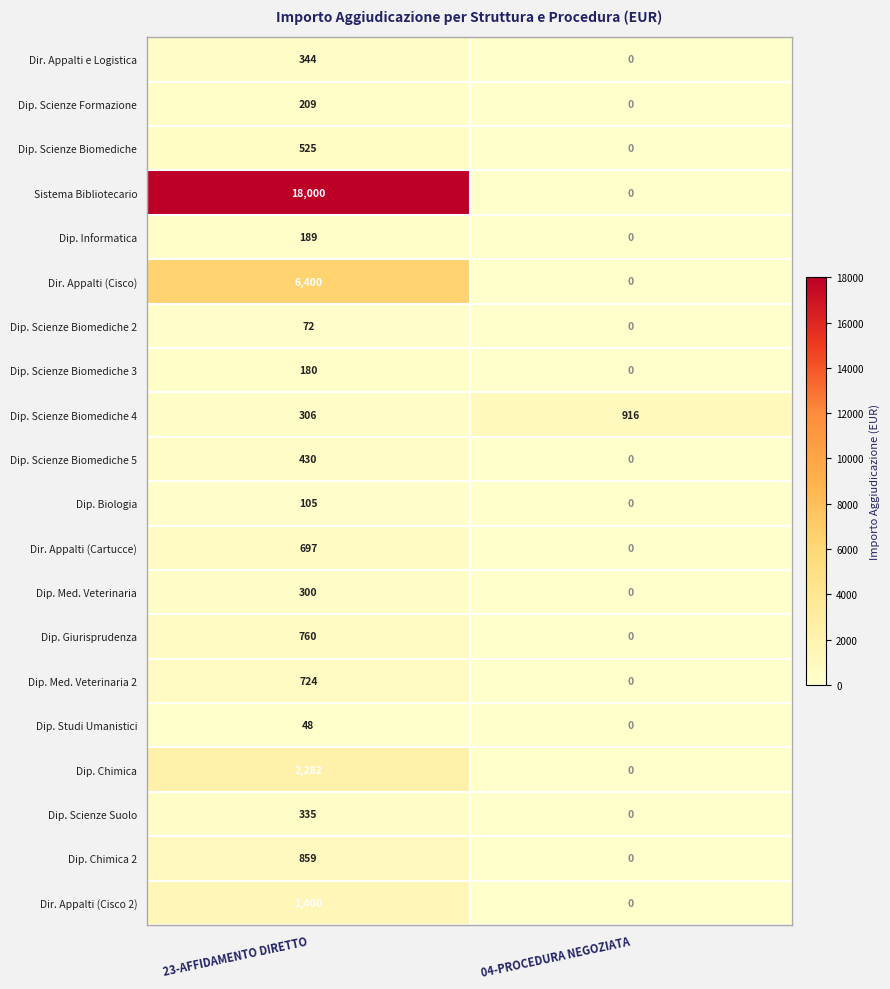

Rank the series at 23-AFFIDAMENTO DIRETTO from lowest to highest value.

Dip. Studi Umanistici, Dip. Scienze Biomediche 2, Dip. Biologia, Dip. Scienze Biomediche 3, Dip. Informatica, Dip. Scienze Formazione, Dip. Med. Veterinaria, Dip. Scienze Biomediche 4, Dip. Scienze Suolo, Dir. Appalti e Logistica, Dip. Scienze Biomediche 5, Dip. Scienze Biomediche, Dir. Appalti (Cartucce), Dip. Med. Veterinaria 2, Dip. Giurisprudenza, Dip. Chimica 2, Dir. Appalti (Cisco 2), Dip. Chimica, Dir. Appalti (Cisco), Sistema Bibliotecario